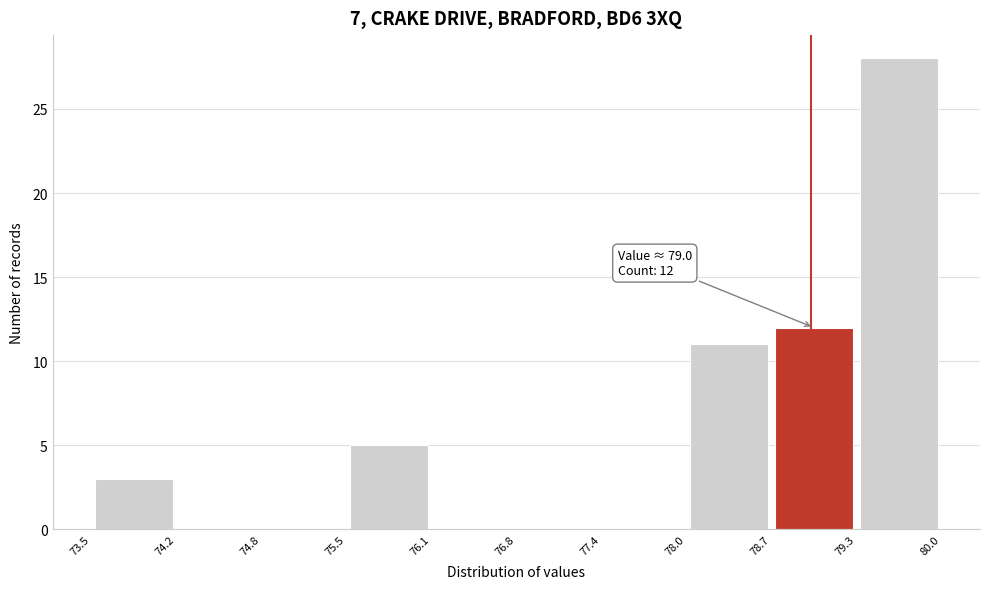

Which range on the x-axis has the tallest bar?

79.3 to 80.0